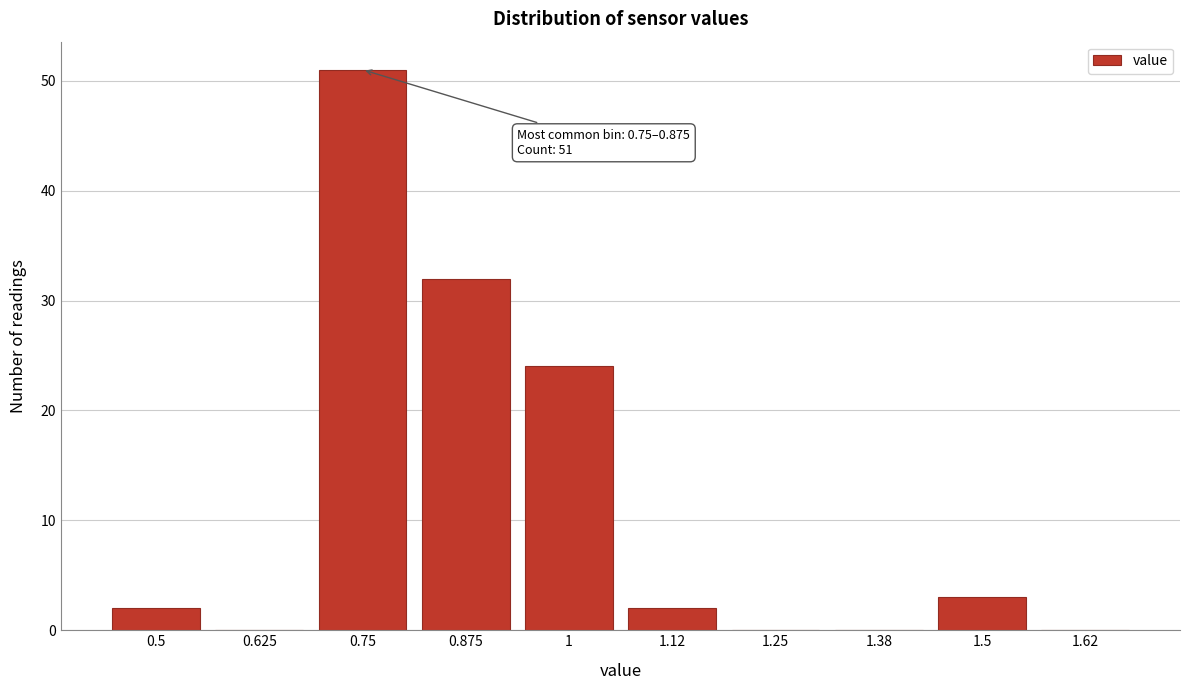

Reading right to left, extract all data points from this chart.

1.62=0	1.5=3	1.38=0	1.25=0	1.12=2	1=24	0.875=32	0.75=51	0.625=0	0.5=2